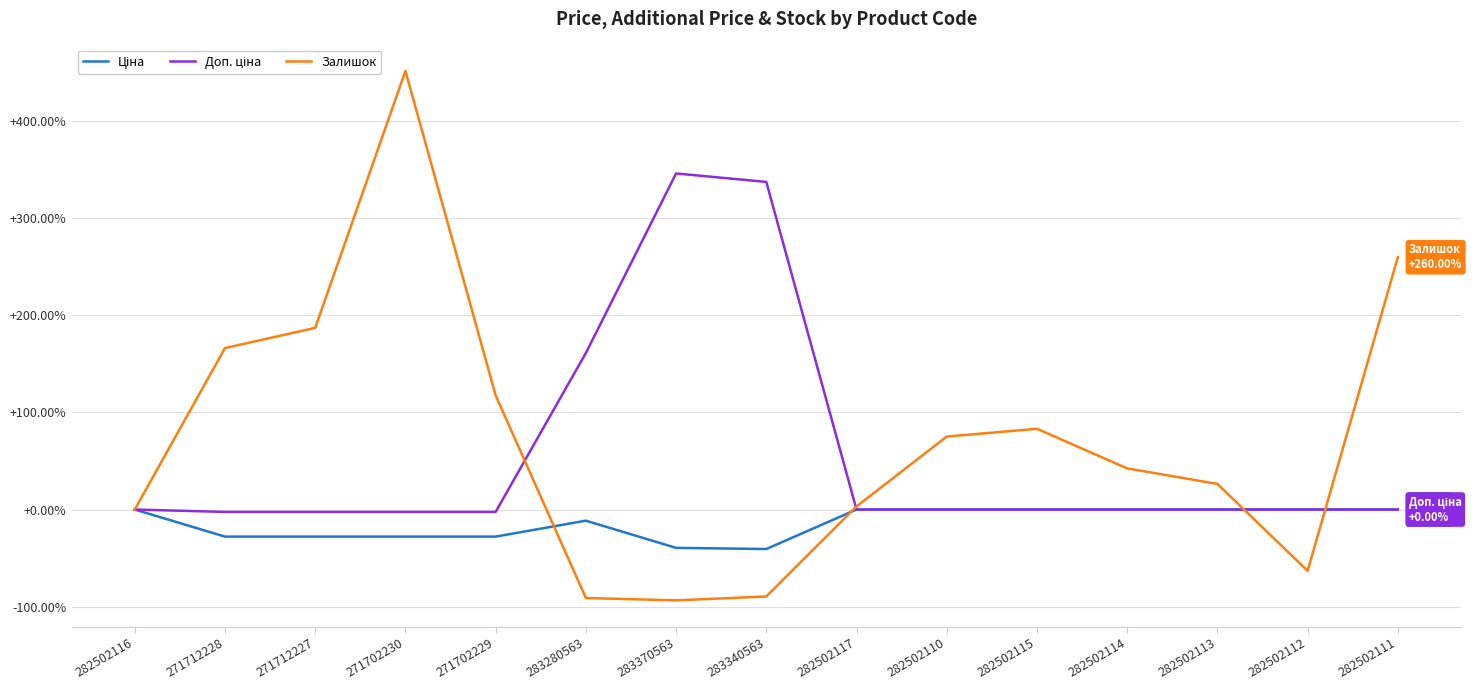

The Ціна series shows -5.9 at 283280563. True or false?

False